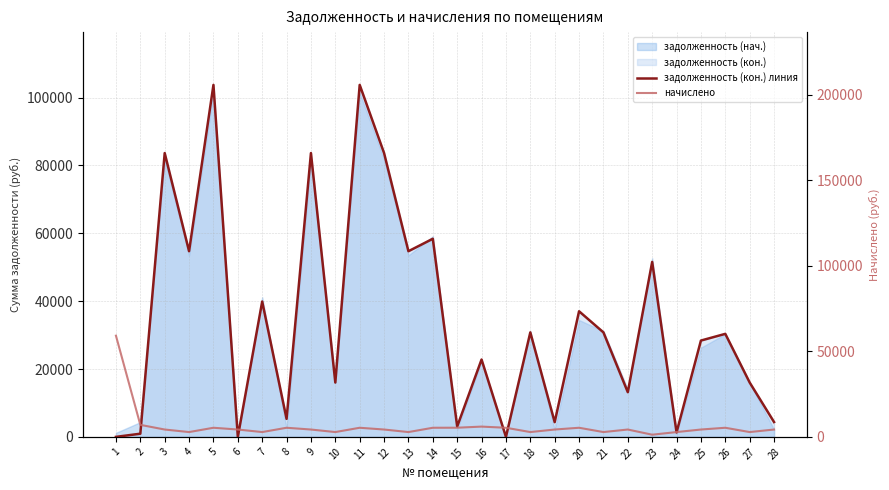

Where is задолженность (кон.) линия nearest to the value 51859?

23